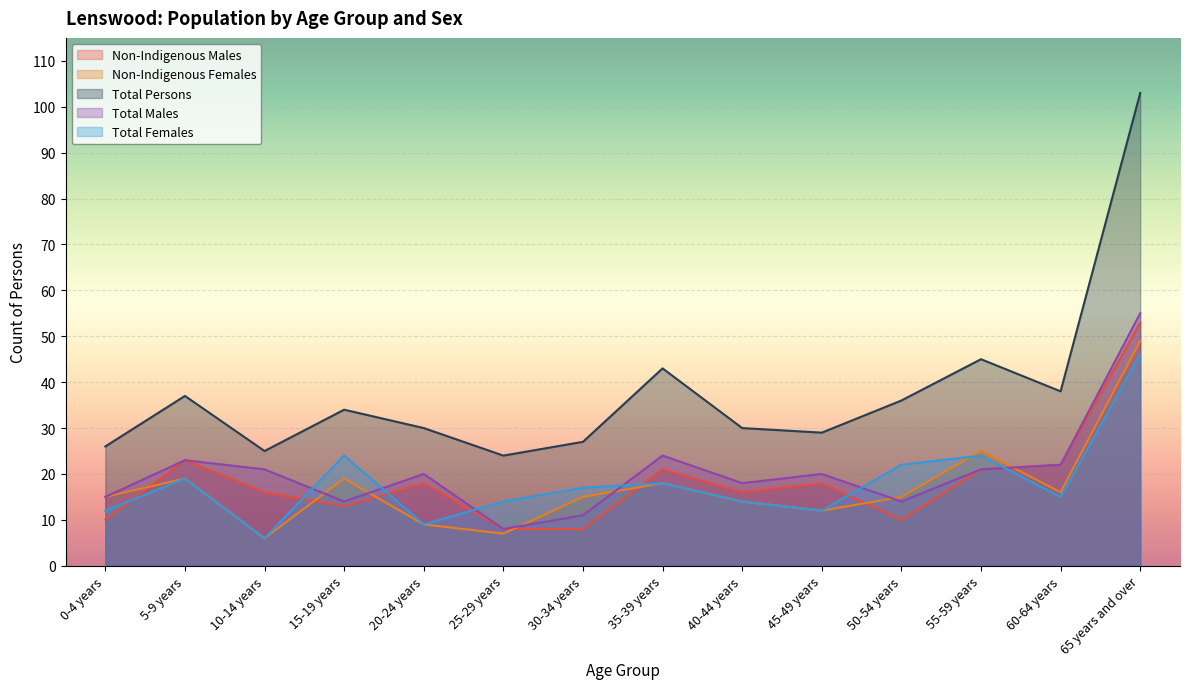

At which category is the sum across all series the highest?

65 years and over